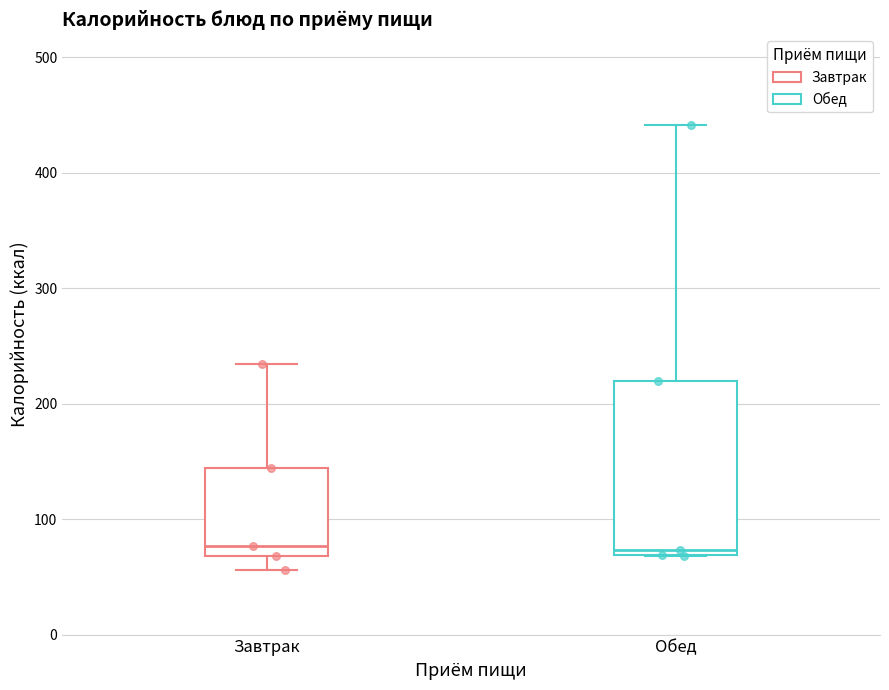

Where is the lower edge of the box for Завтрак on the y-axis? The values are not printed on the chart, so give them approximately, as read against the axis.

70